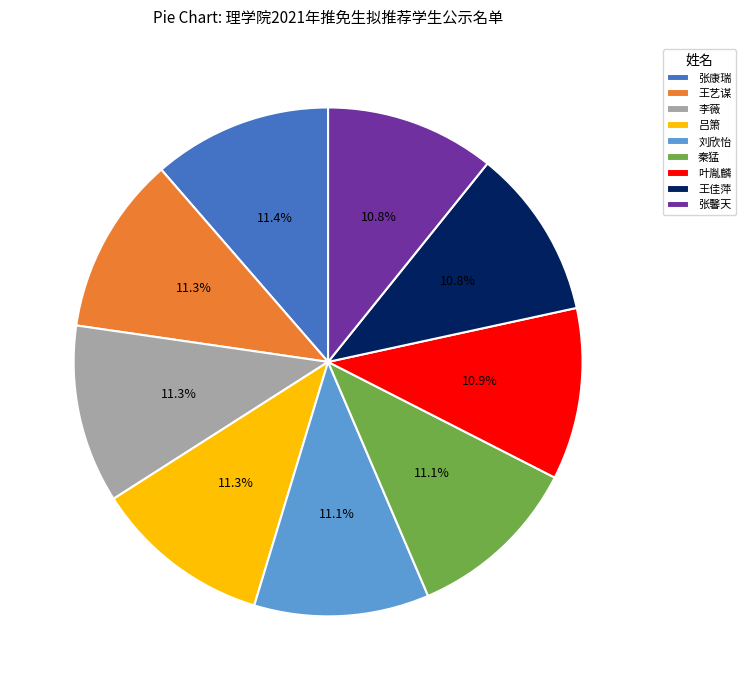

To the nearest percent, what is the difference between the largest and smallest slice percentages?

1%